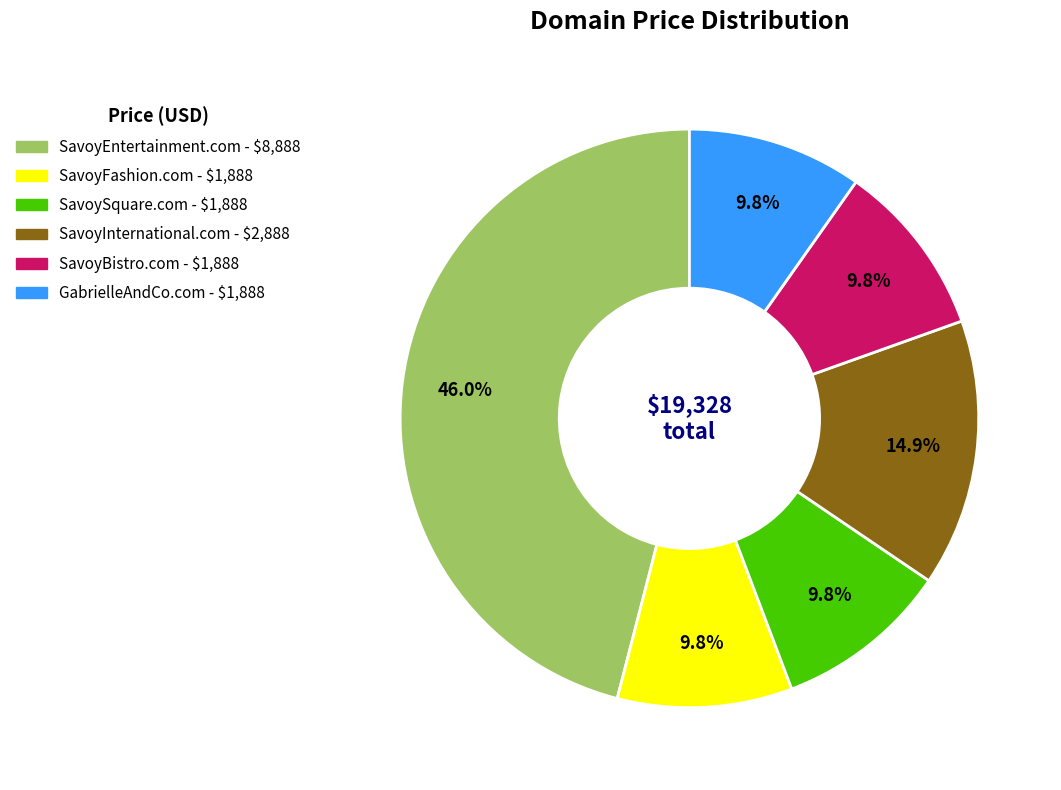

To the nearest percent, what is the combined percentage of SavoySquare.com and SavoyEntertainment.com?

56%